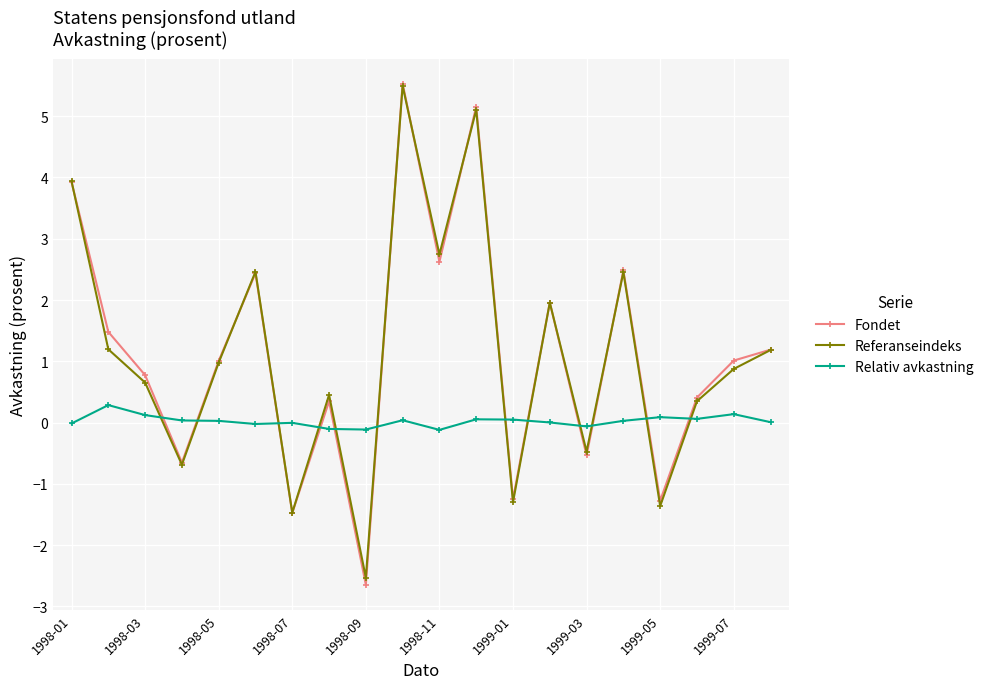

How many interior local valleys does the Fondet series have?

7